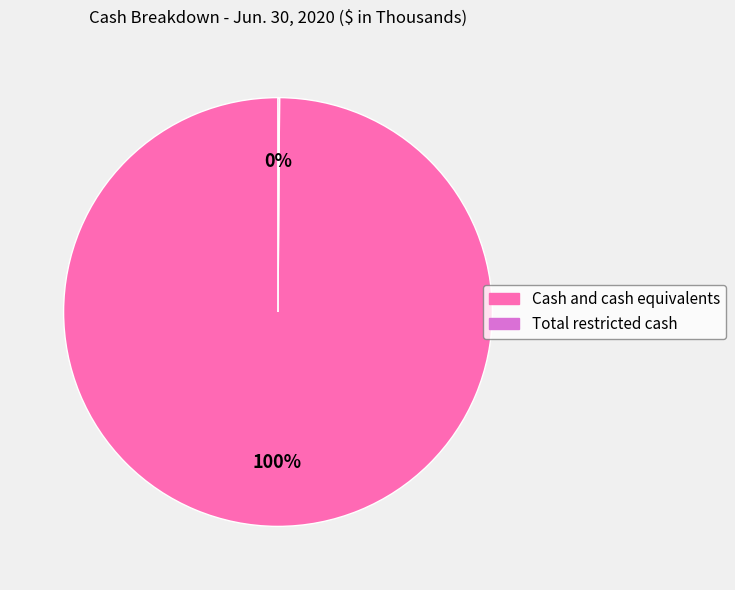

What percentage is the Cash and cash equivalents slice, to the nearest percent?

100%